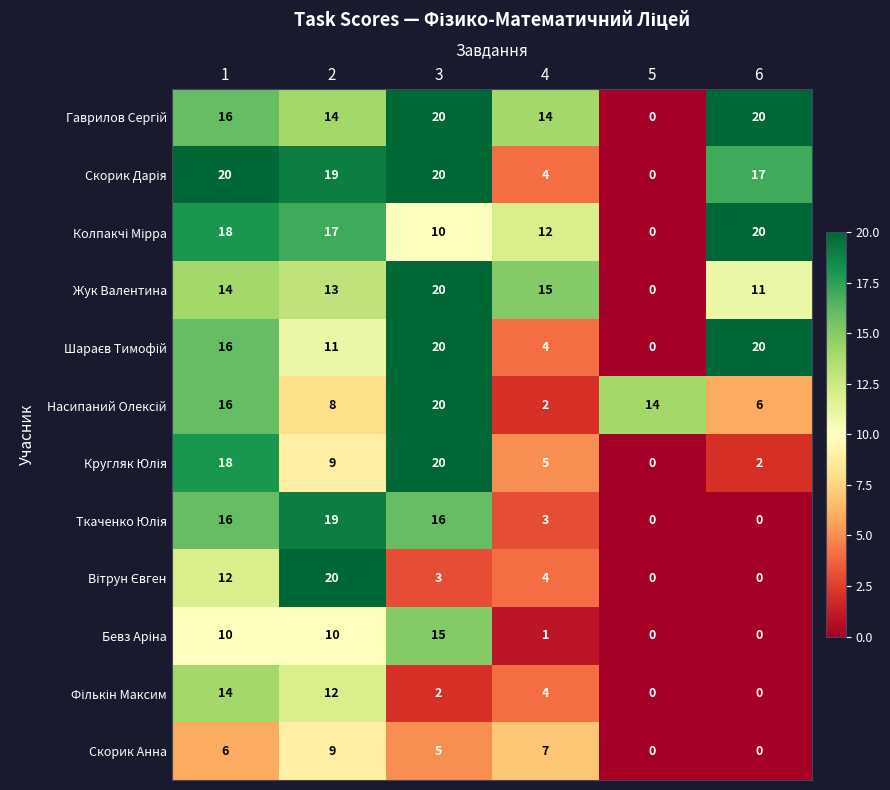

At how many categories does at least one series exceed 12?

6